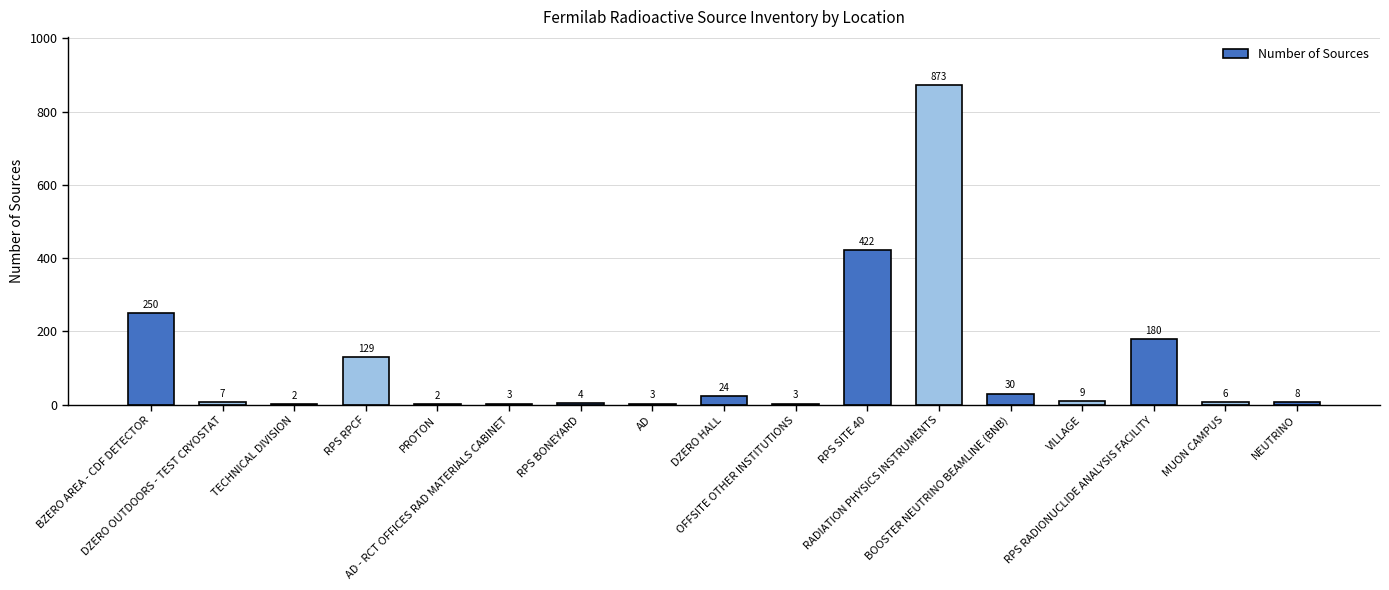

What is the maximum value shown in the chart?

873